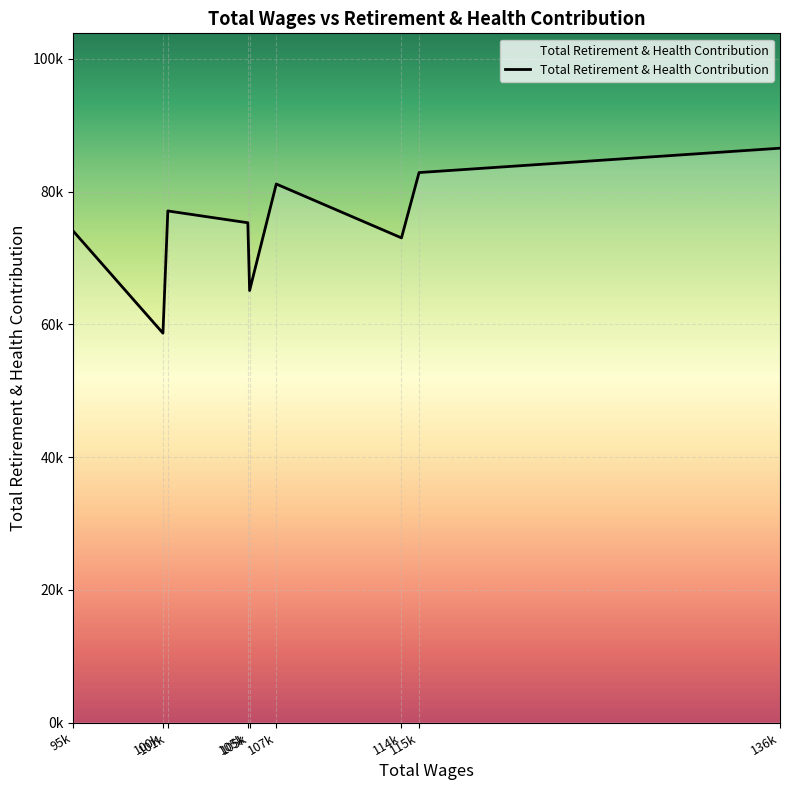

What is the approximate value at 100k?

58659